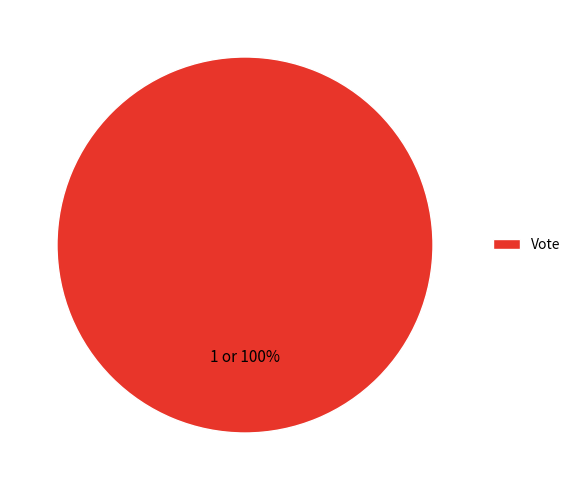

Count the number of slices in the pie.

1